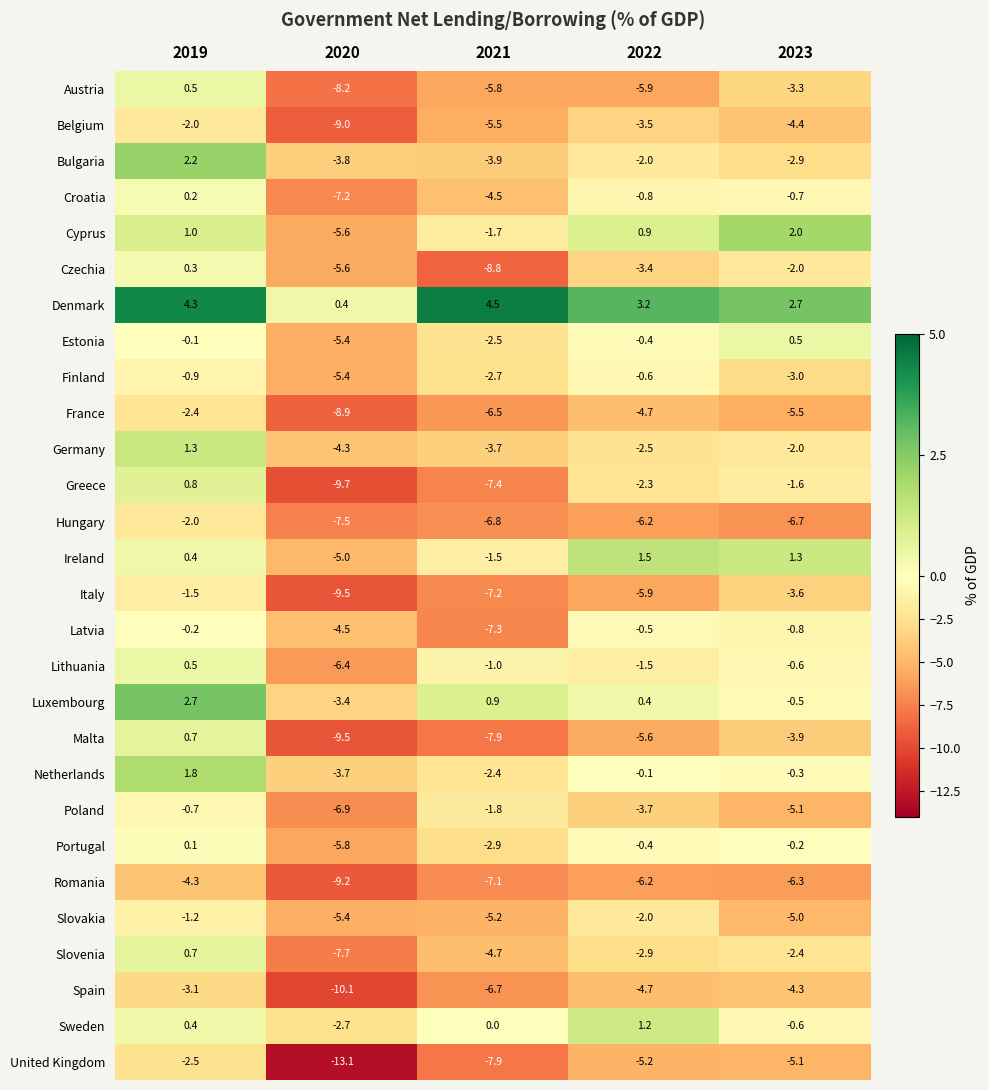

The value of Latvia at 2023 is -0.8. True or false?

True